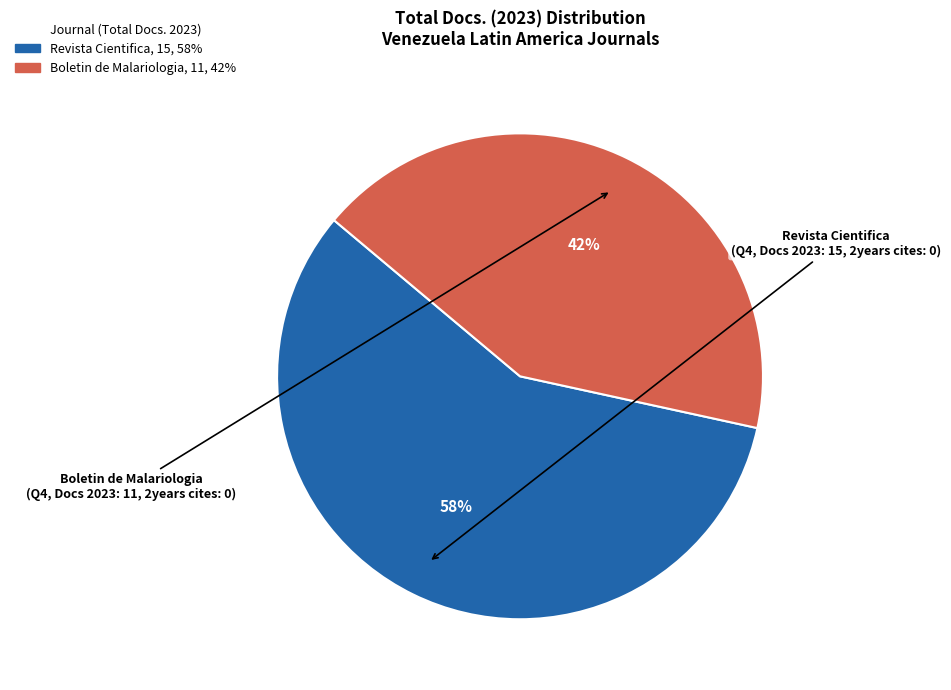

Is there any slice that represents more than half of the pie?

Yes